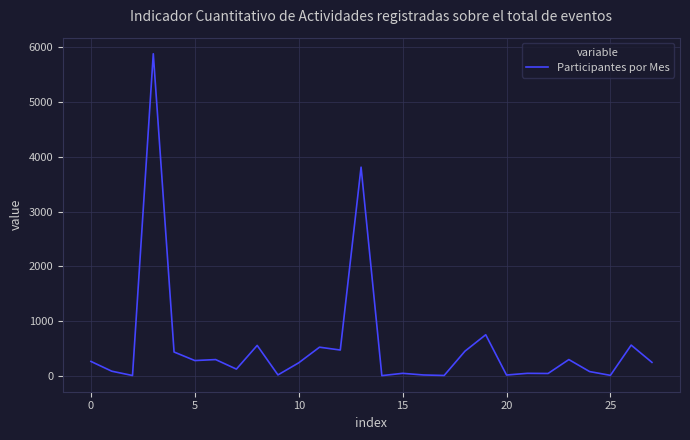

What is the greatest value displayed?

5881